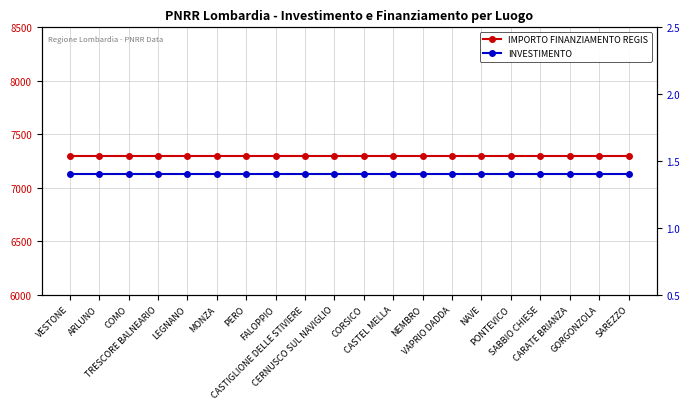

Reading right to left, list all the values displayed in this chart.

IMPORTO FINANZIAMENTO REGIS: 7301.0	7301.0	7301.0	7301.0	7301.0	7301.0	7301.0	7301.0	7301.0	7301.0	7301.0	7301.0	7301.0	7301.0	7301.0	7301.0	7301.0	7301.0	7301.0	7301.0
INVESTIMENTO: 1.4	1.4	1.4	1.4	1.4	1.4	1.4	1.4	1.4	1.4	1.4	1.4	1.4	1.4	1.4	1.4	1.4	1.4	1.4	1.4